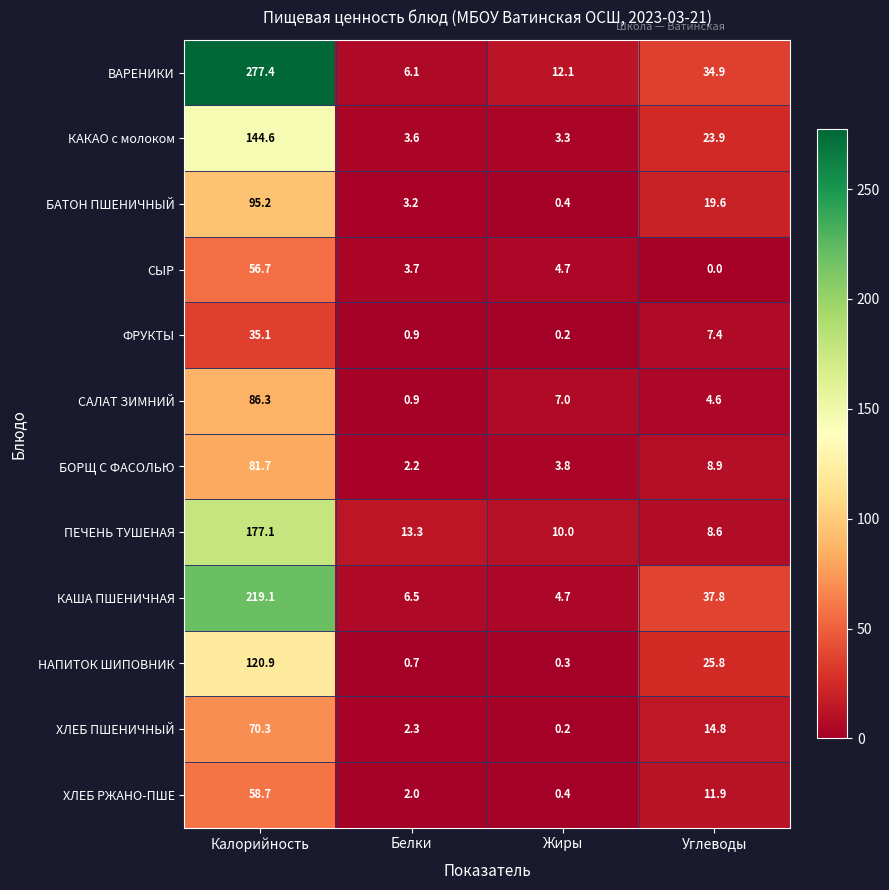

Which series has the largest range (max minus min)?

ВАРЕНИКИ